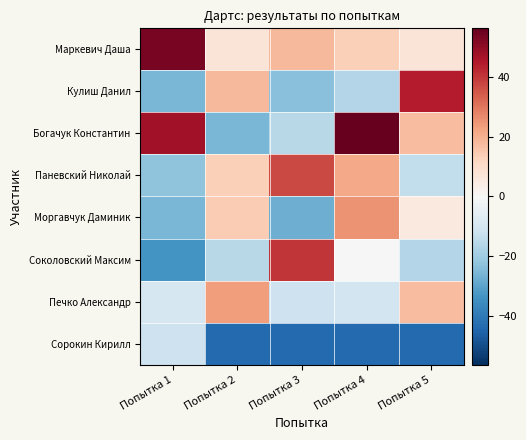

Which series changed the most between Попытка 4 and Попытка 5?

Кулиш Данил